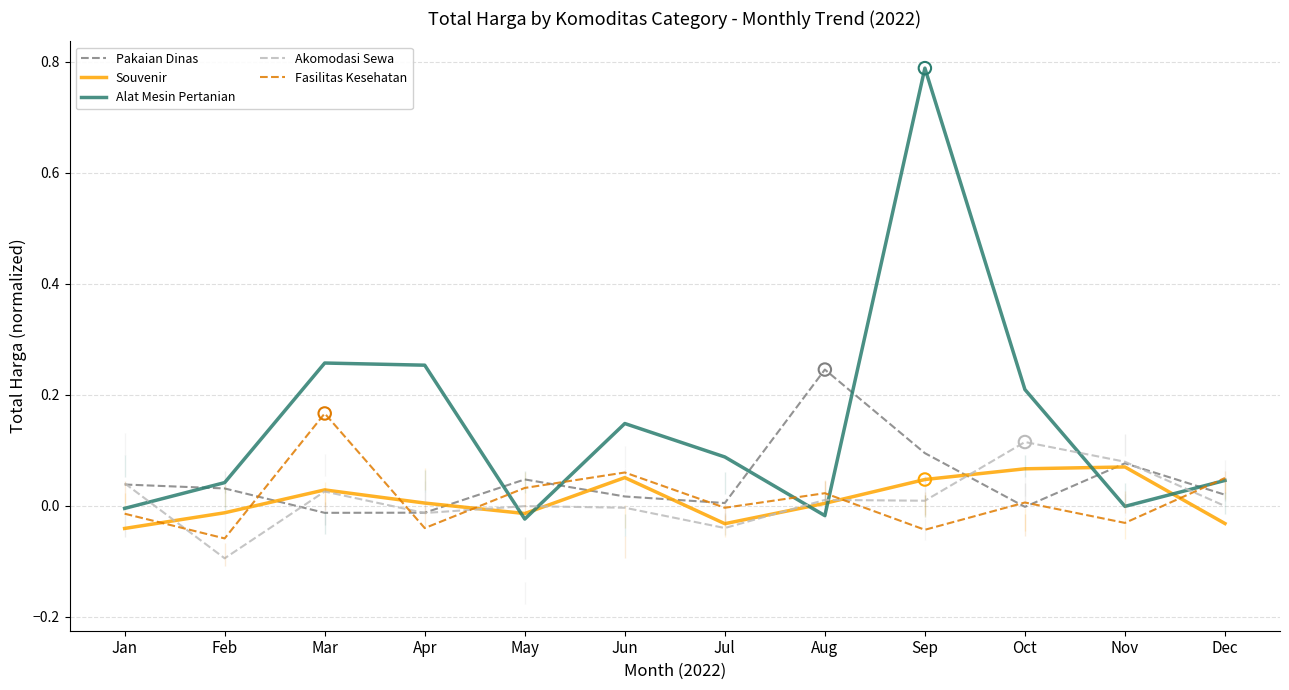

At how many categories does at least one series exceed 0?

12